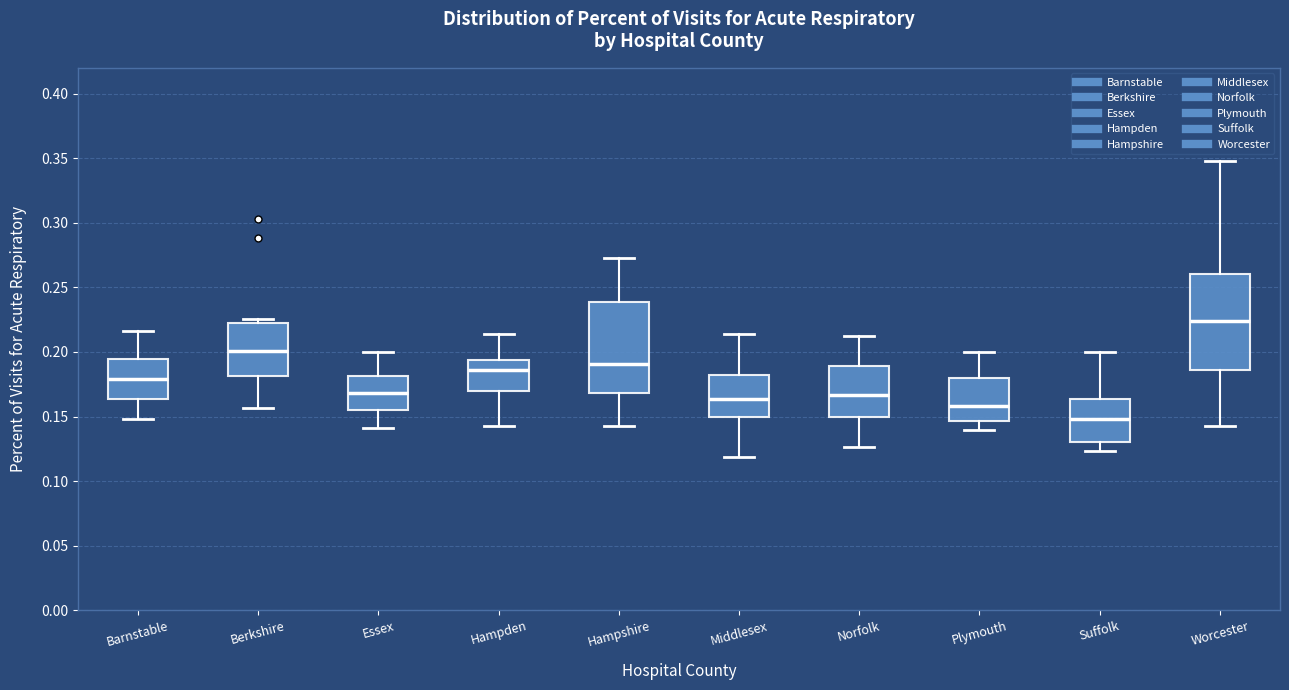

Reading left to right, transcribe this box plot: for each box, give where its median line is, the range the box spans, and where its two whiskers end, as read against the y-axis. The values are not printed on the chart, so give them approximately, as read against the axis.

Barnstable: median 0.180, box 0.165 to 0.195, whiskers 0.150 to 0.215
Berkshire: median 0.200, box 0.180 to 0.220, whiskers 0.155 to 0.225
Essex: median 0.170, box 0.155 to 0.180, whiskers 0.140 to 0.200
Hampden: median 0.185, box 0.170 to 0.195, whiskers 0.145 to 0.215
Hampshire: median 0.190, box 0.170 to 0.240, whiskers 0.145 to 0.275
Middlesex: median 0.165, box 0.150 to 0.180, whiskers 0.120 to 0.215
Norfolk: median 0.165, box 0.150 to 0.190, whiskers 0.125 to 0.210
Plymouth: median 0.160, box 0.145 to 0.180, whiskers 0.140 to 0.200
Suffolk: median 0.150, box 0.130 to 0.165, whiskers 0.125 to 0.200
Worcester: median 0.225, box 0.185 to 0.260, whiskers 0.145 to 0.350